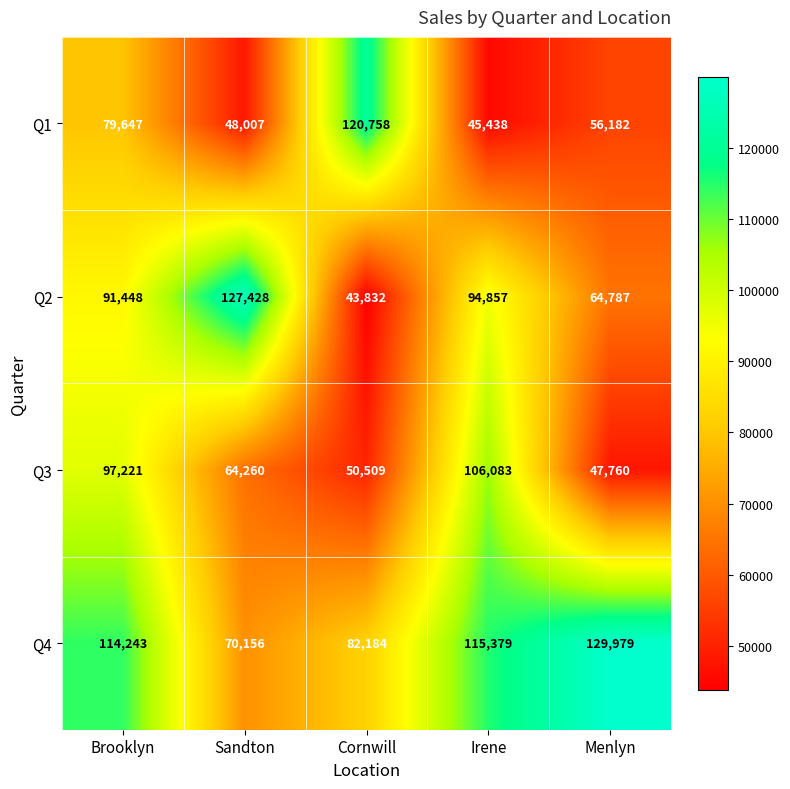

The value of Q1 at Irene is 19692. True or false?

False